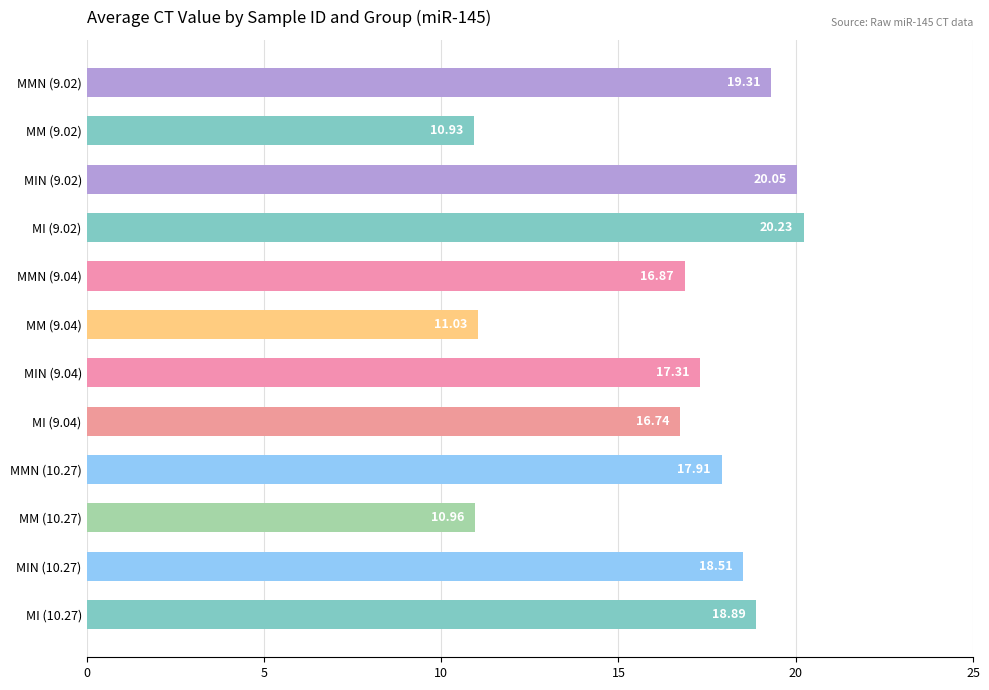

What is the sum of the values at MIN (9.04) and MMN (9.02)?

36.6